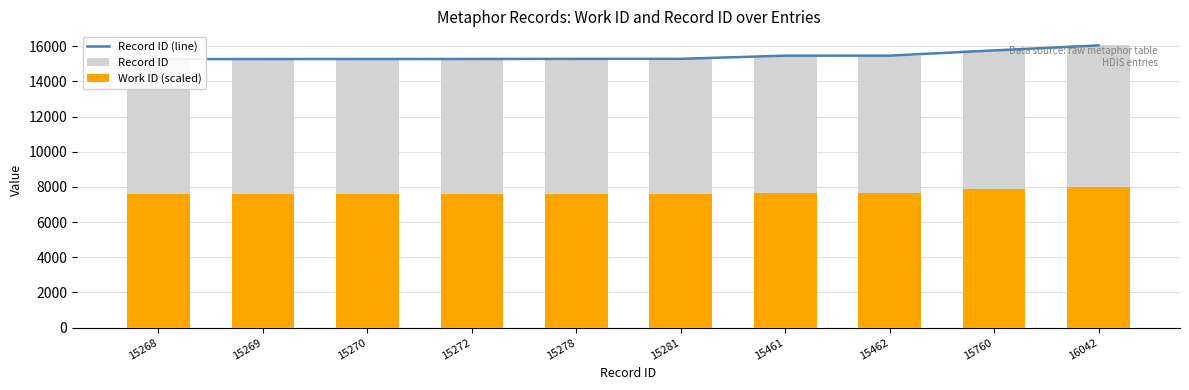

The value of Record ID (line) at 15270 is 15270.0. True or false?

True